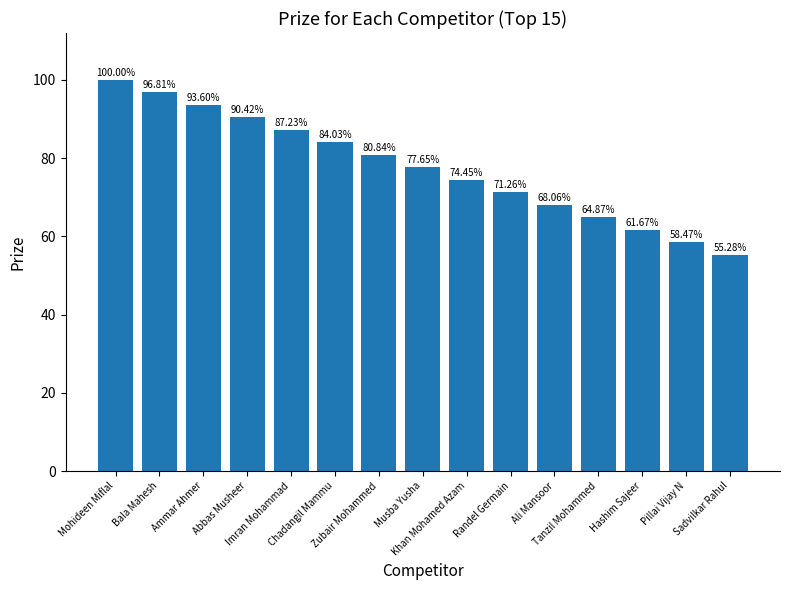

Reading left to right, list all the values displayed in this chart.

100.0	96.8	93.6	90.4	87.2	84.0	80.8	77.7	74.5	71.3	68.1	64.9	61.7	58.5	55.3